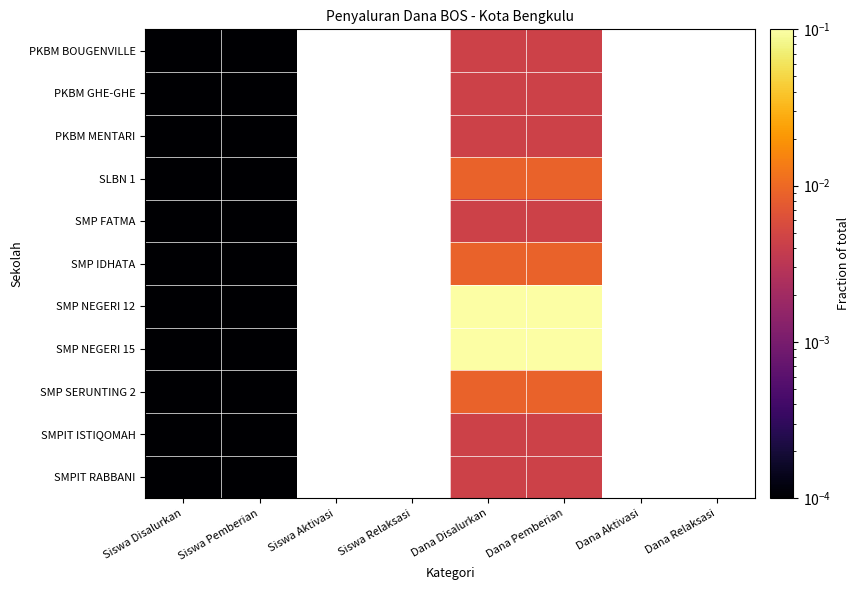

Which category has the highest value in the SMP NEGERI 15 series?

Dana Disalurkan